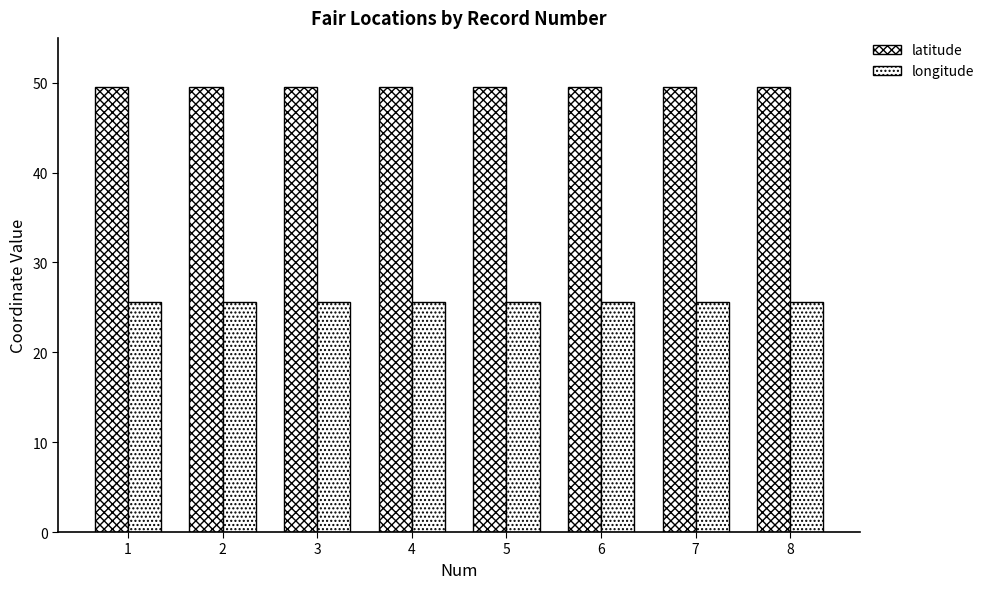

What is the lowest value of the longitude series?

25.6